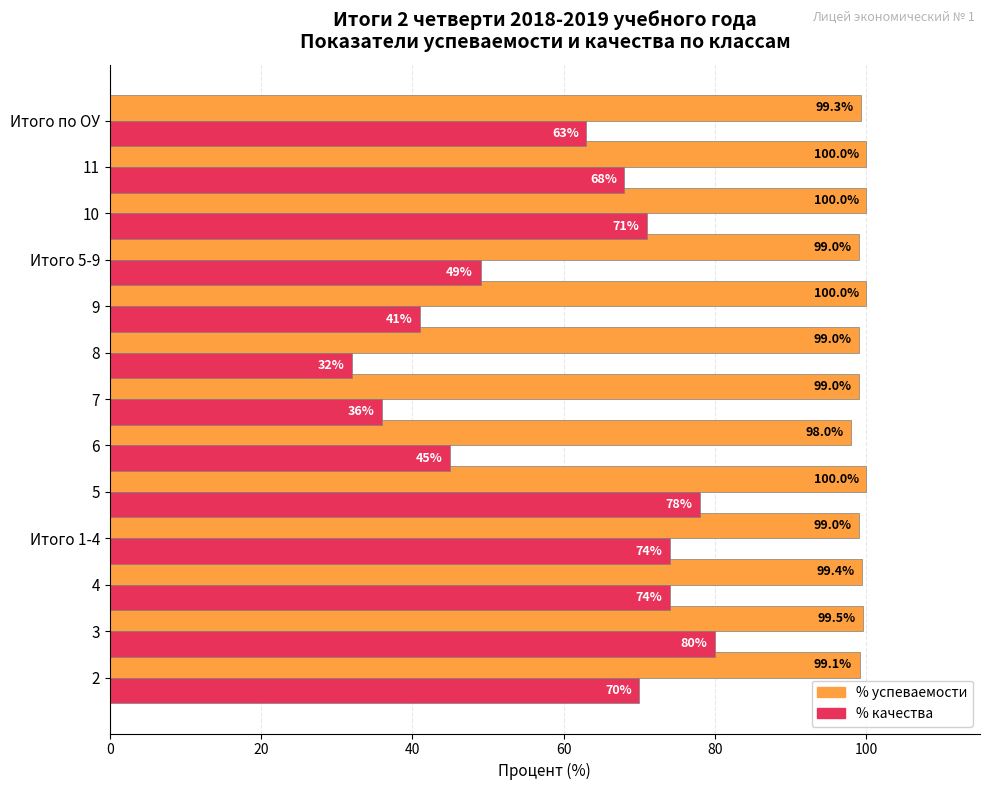

What is the greatest value displayed?

100.0